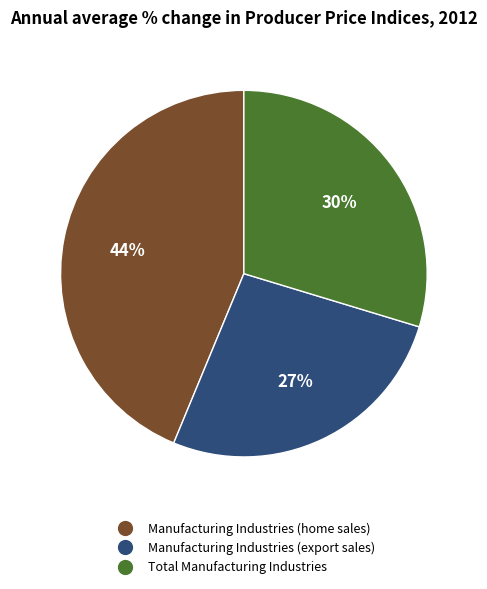

Does Total Manufacturing Industries represent more than half of the total?

No